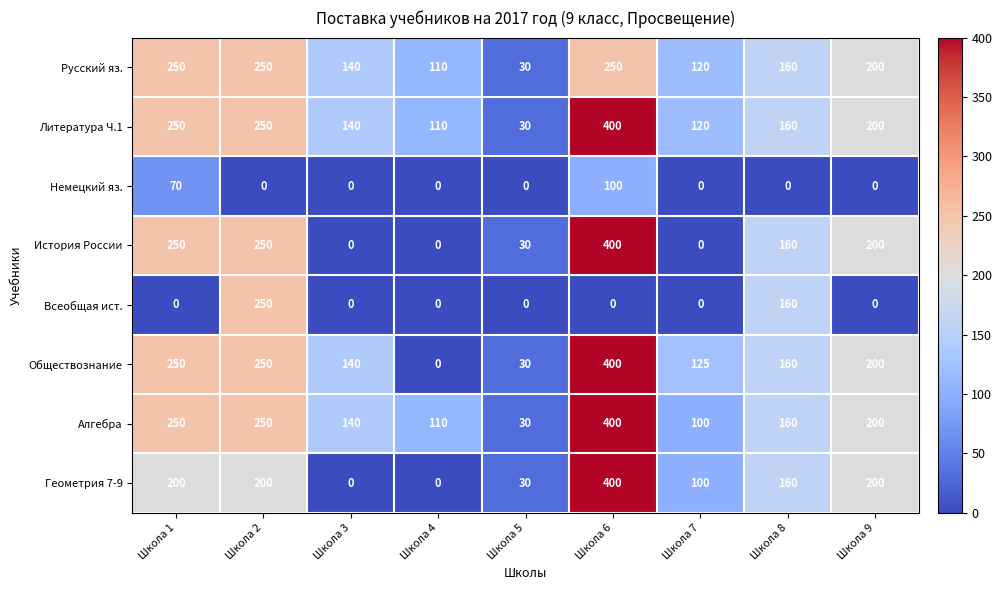

What is the average value of the Немецкий яз. series?

19